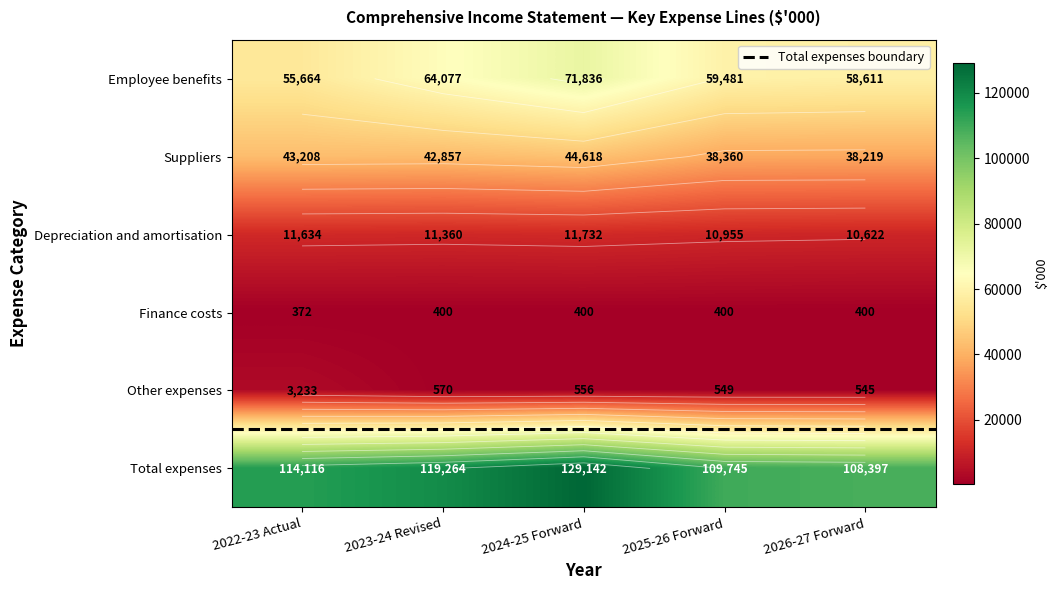

What is the sum of the Depreciation and amortisation values at 2024-25 Forward and 2026-27 Forward?

22354